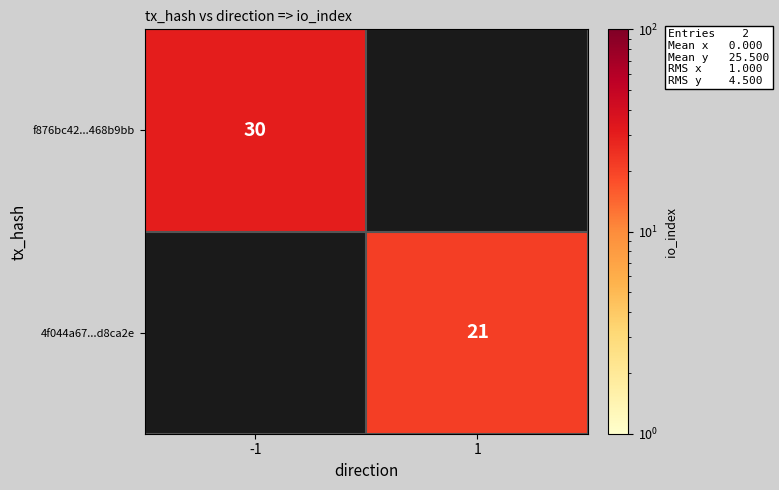

The f876bc42...468b9bb series shows 30 at -1. True or false?

True